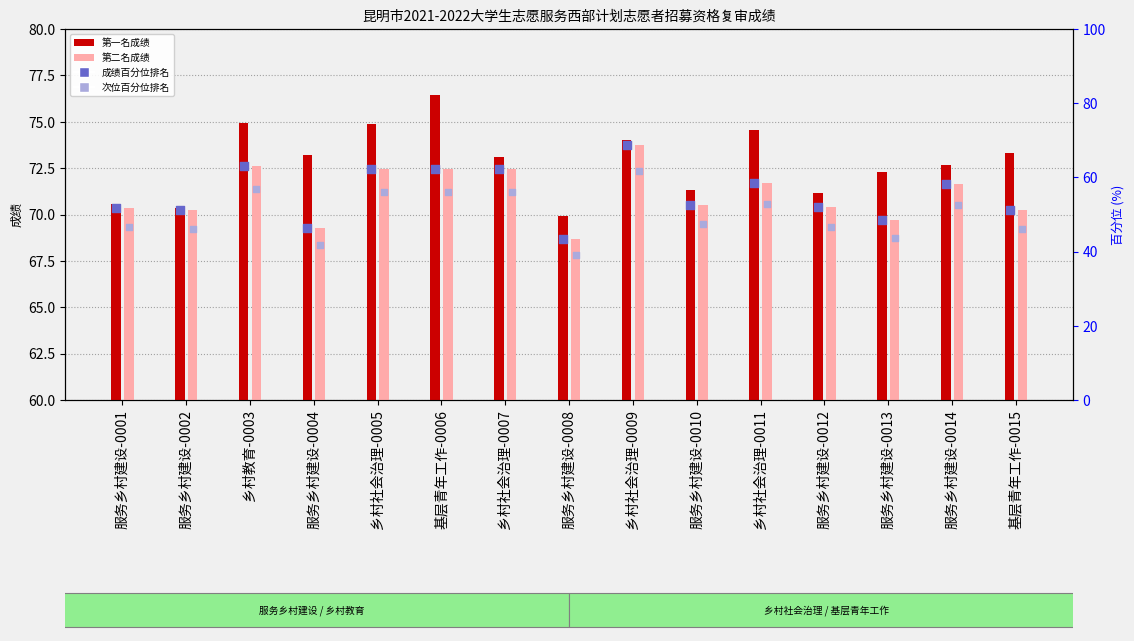

Which series has the largest total across all categories?

第一名成绩